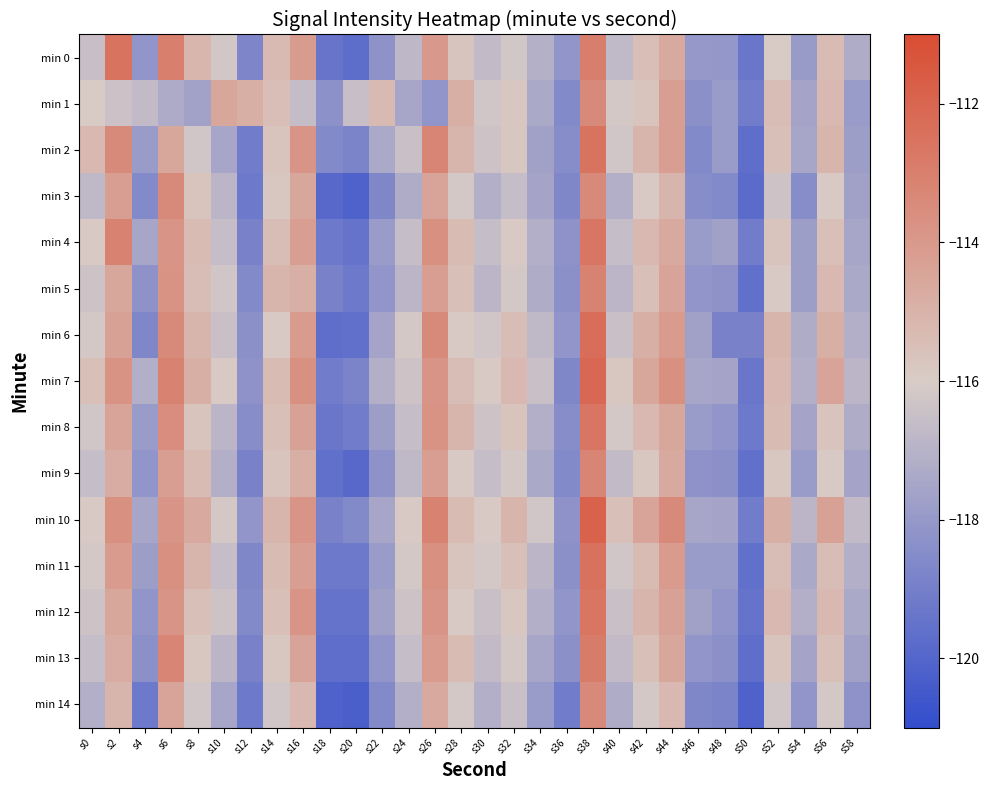

Which series has the largest total across all categories?

min 10